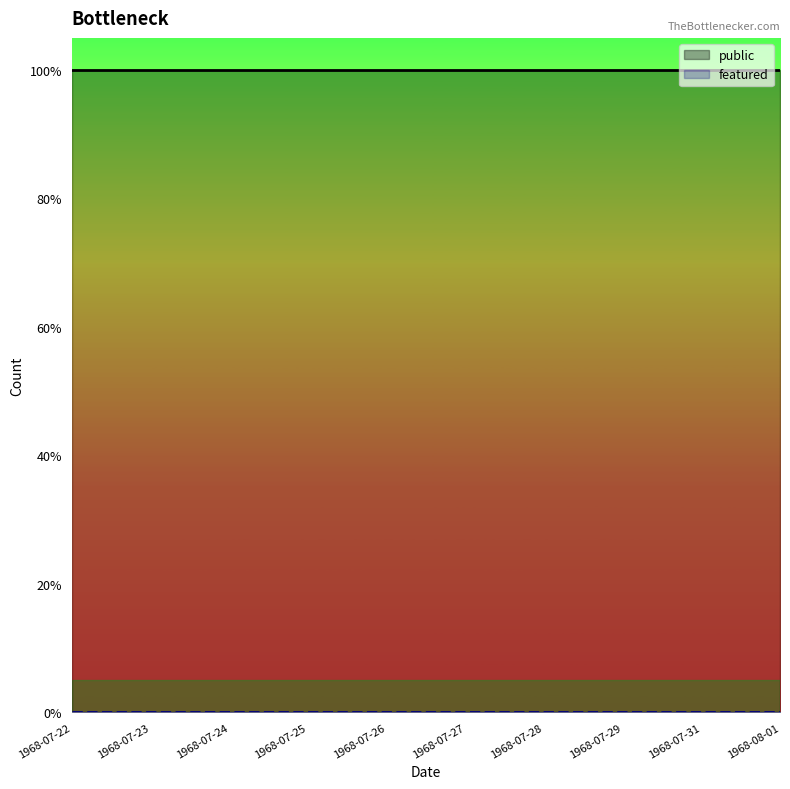

List the series in order of their peak value, lowest first.

featured, public